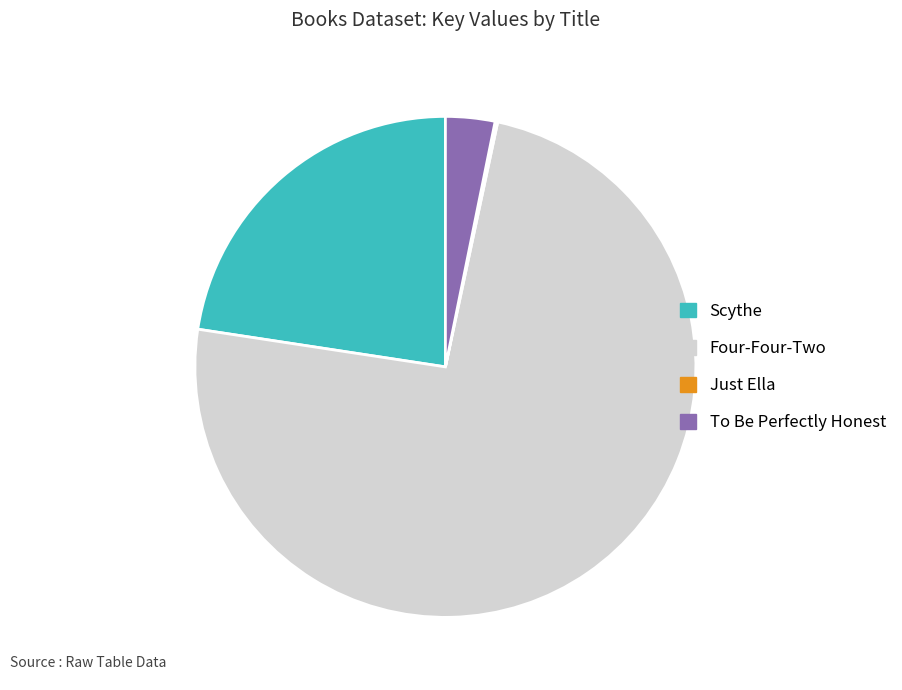

Between Four-Four-Two and To Be Perfectly Honest, which is larger?

Four-Four-Two